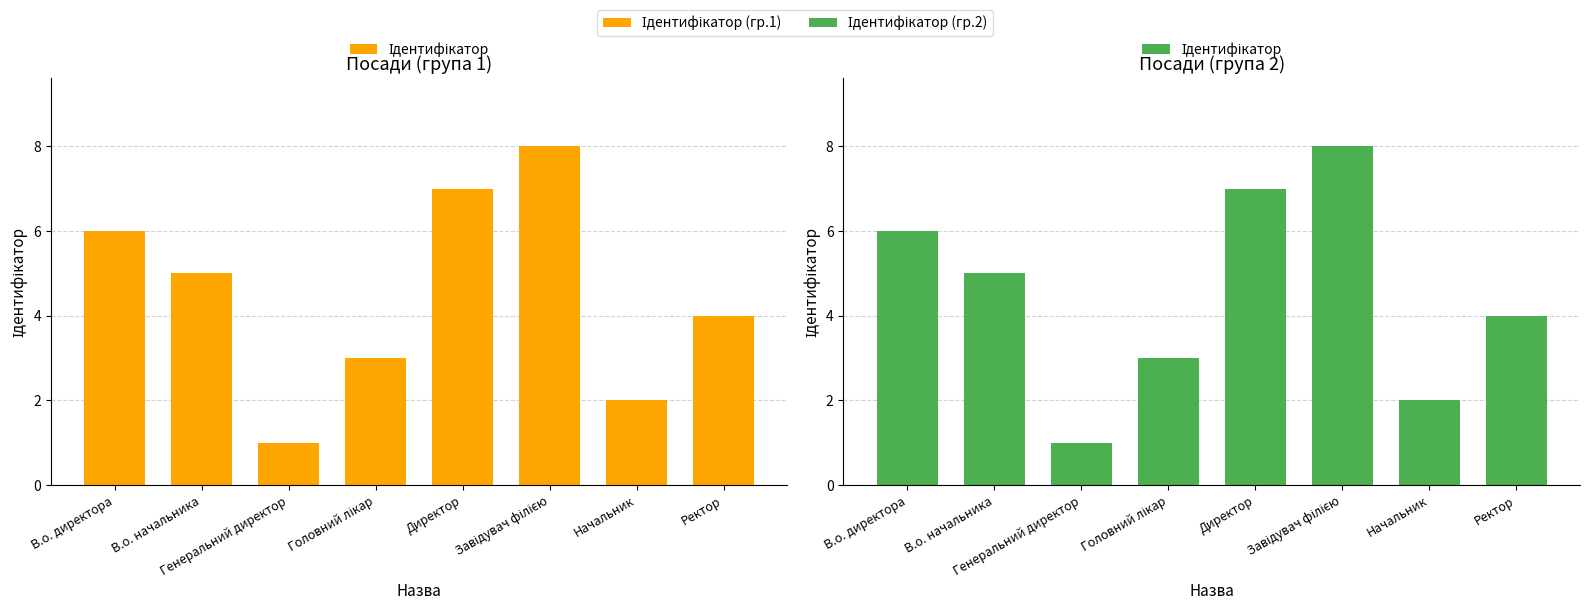

What position from the right is Завідувач філією?

3